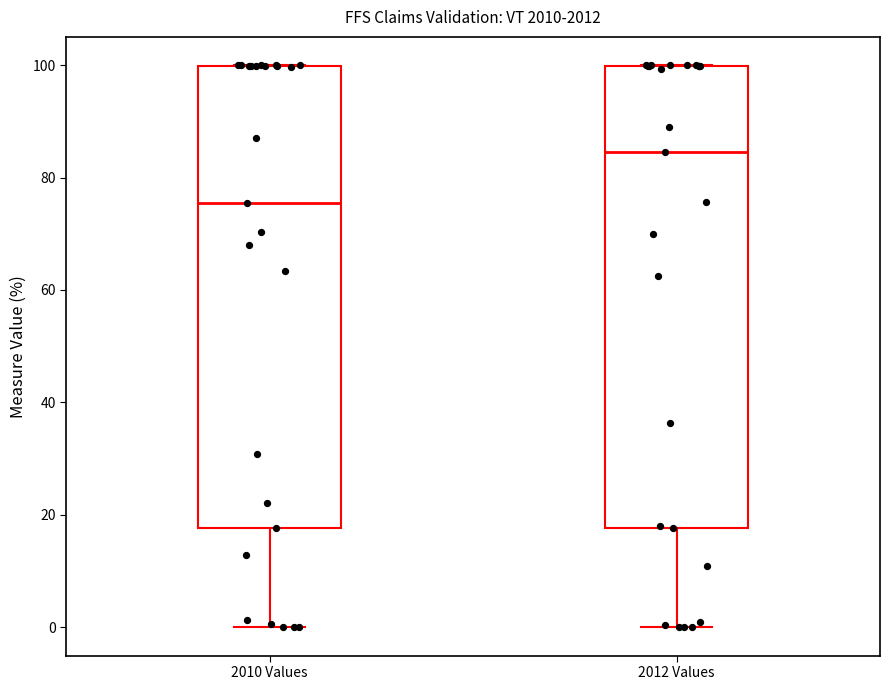

Where is the upper edge of the box for 2012 Values on the y-axis? The values are not printed on the chart, so give them approximately, as read against the axis.

100